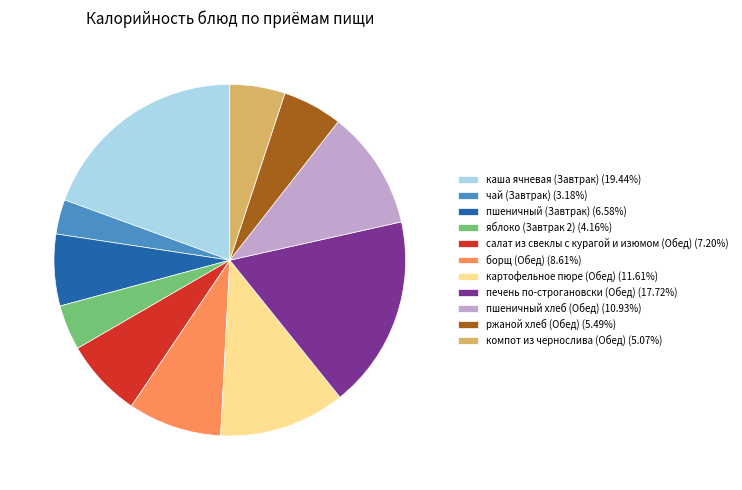

Does чай (Завтрак) account for over 50% of the chart?

No